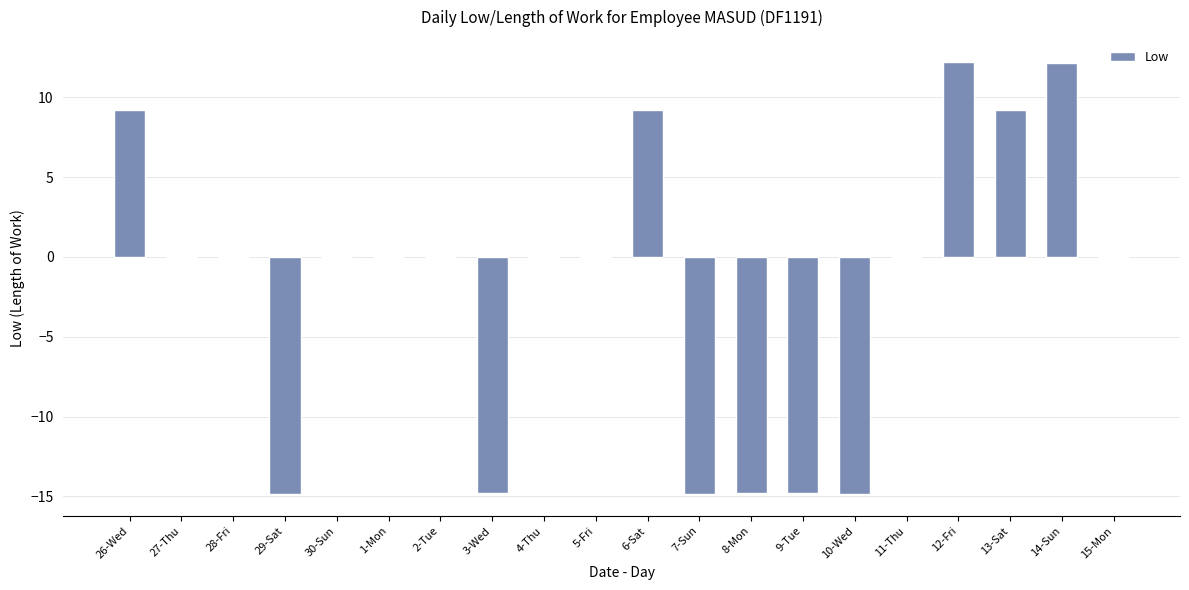

Count the number of data series in this chart.

1